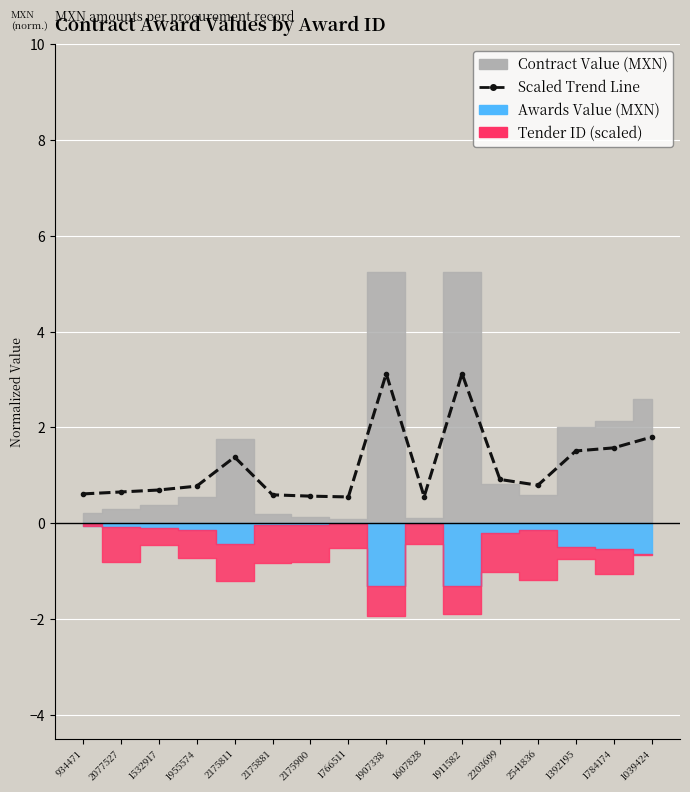

Does the chart display data point markers on the line(s)?

Yes